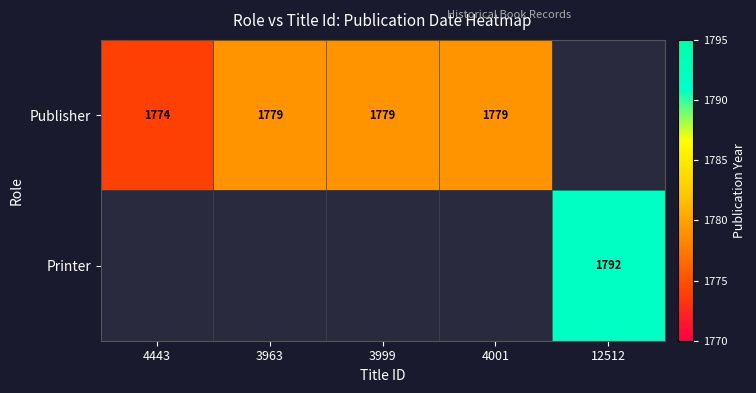

True or false: Publisher has a value of 2477.2 at 4443.

False